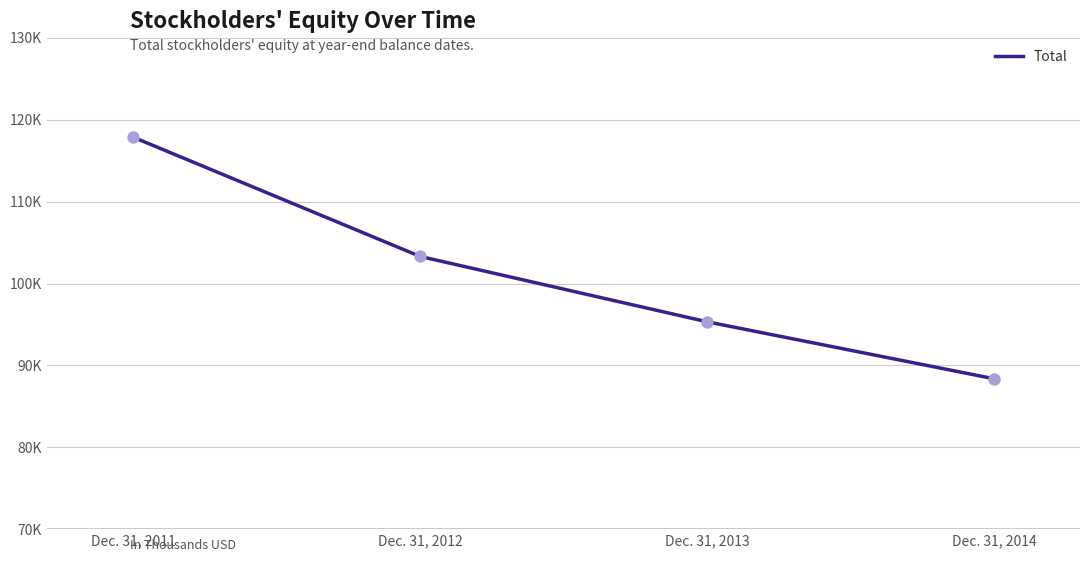

What is the change in value from Dec. 31, 2011 to Dec. 31, 2014?

-29479